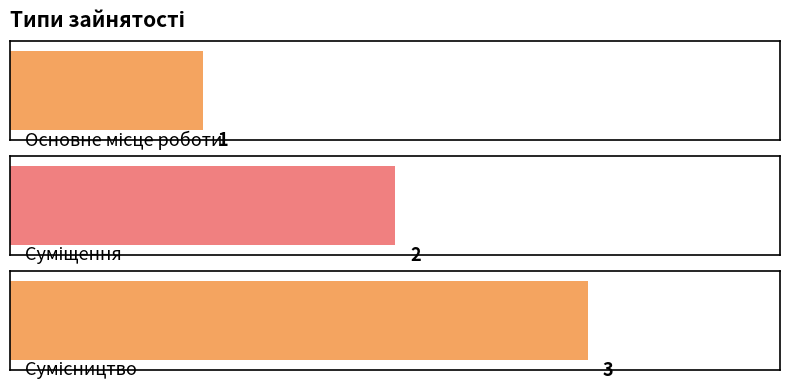

What is the label of the 1st bar from the left?

Основне місце роботи